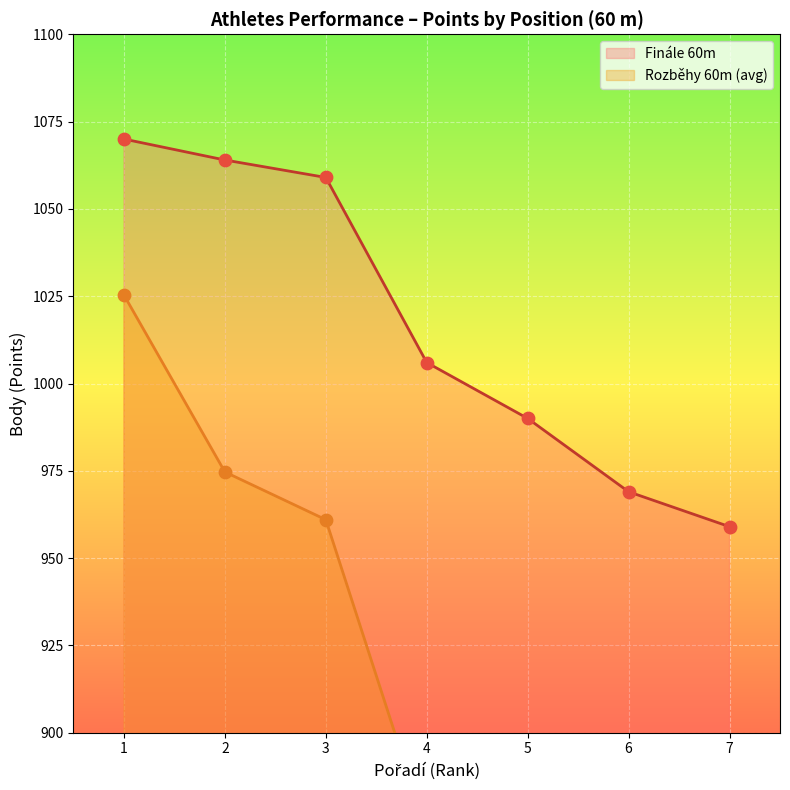

Is it true that Finále 60m equals 959 at 7?

True